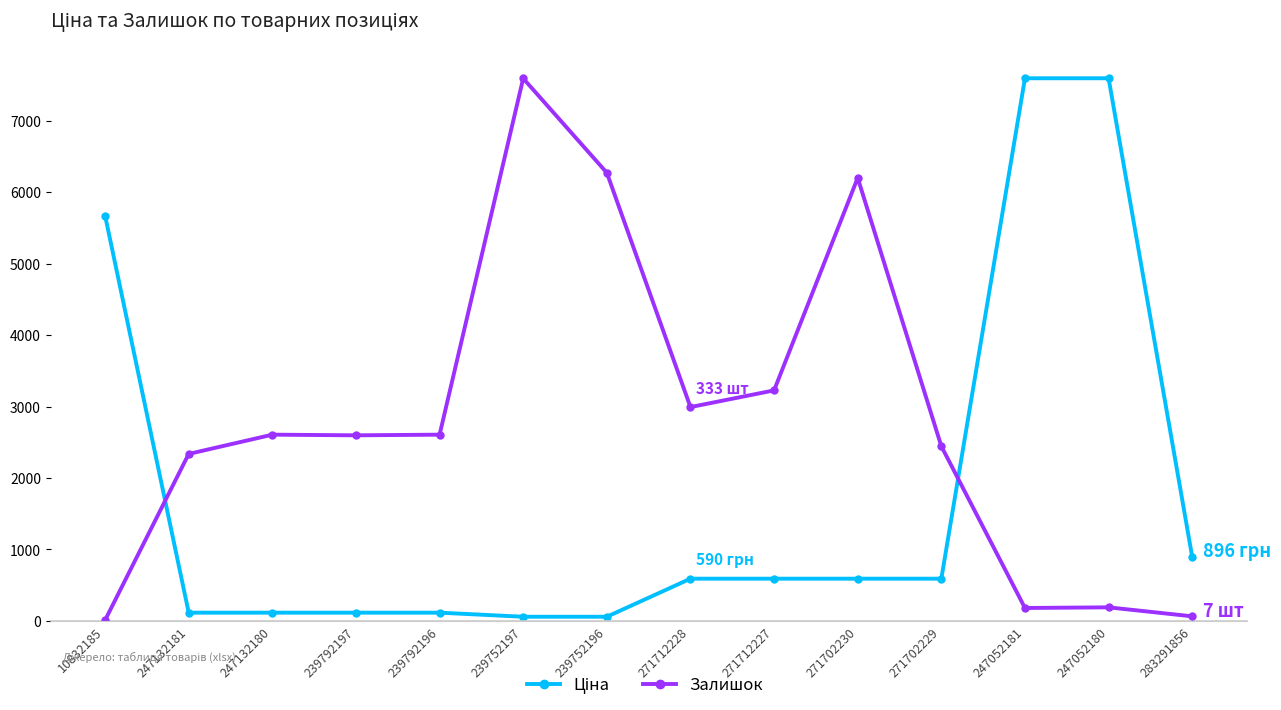

The value of Залишок at 247132181 is 260.0. True or false?

True